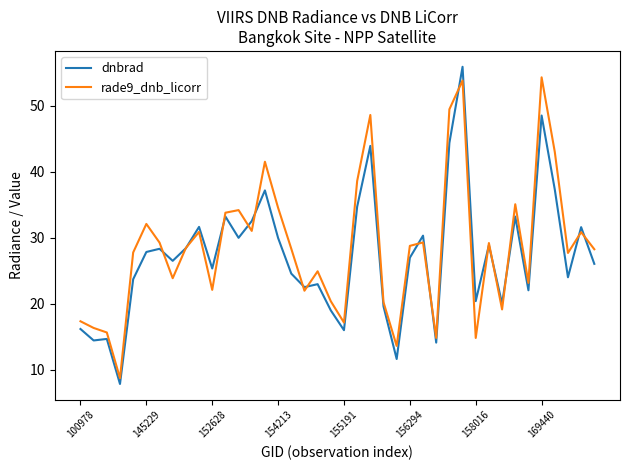

Which series has the largest range (max minus min)?

dnbrad